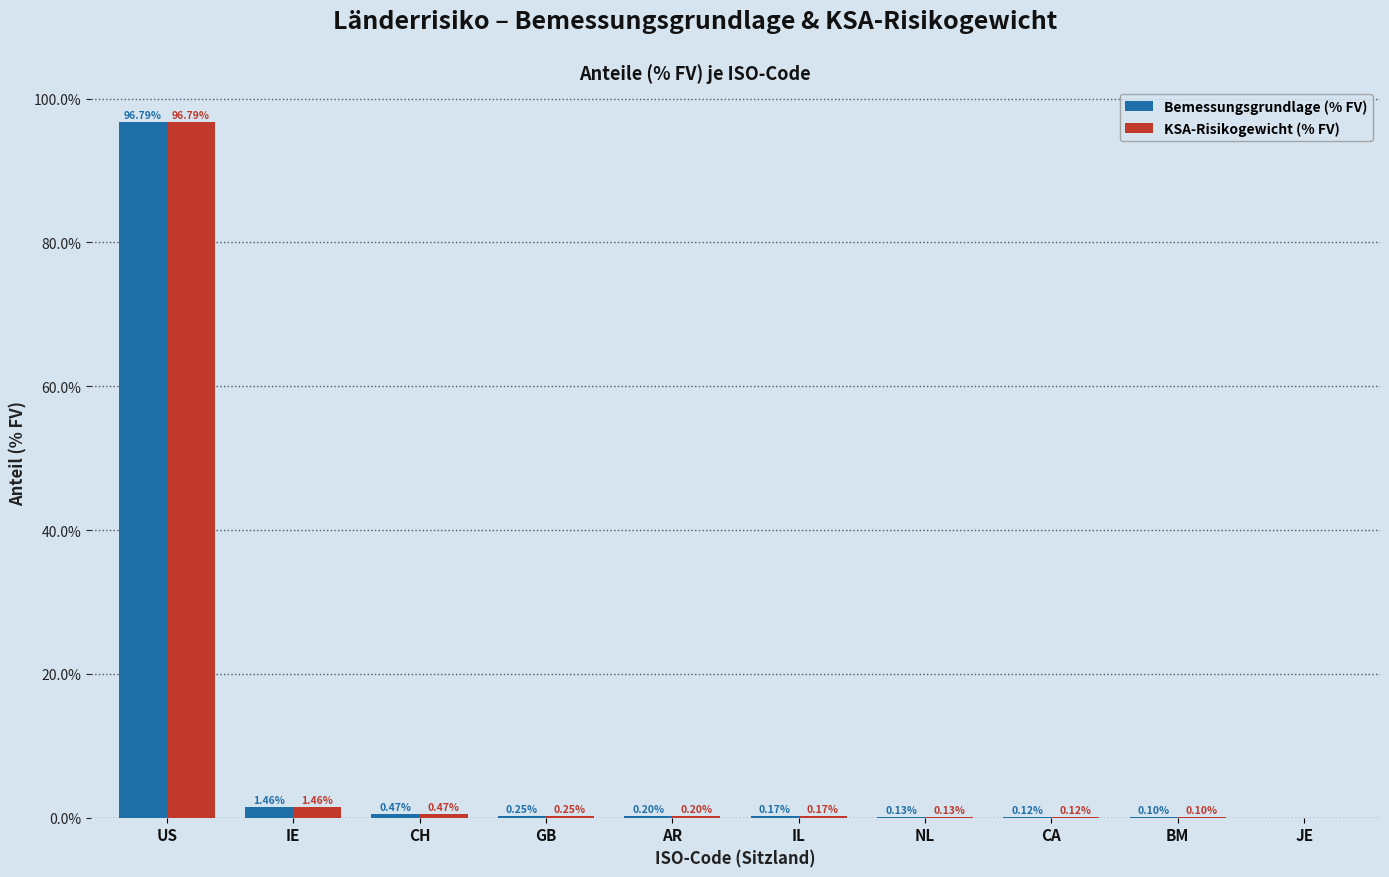

At which label is KSA-Risikogewicht (% FV) closest to 48?

IE